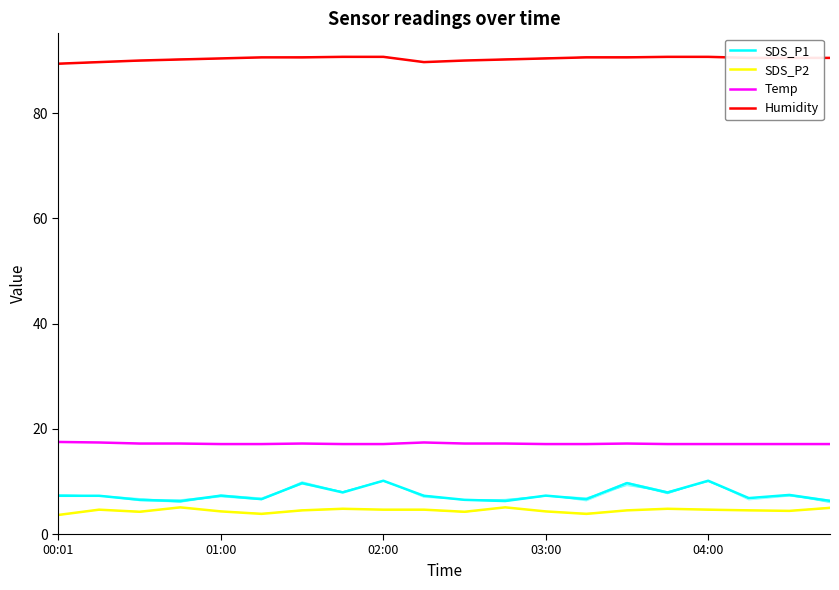

Does the chart have visible grid lines?

No